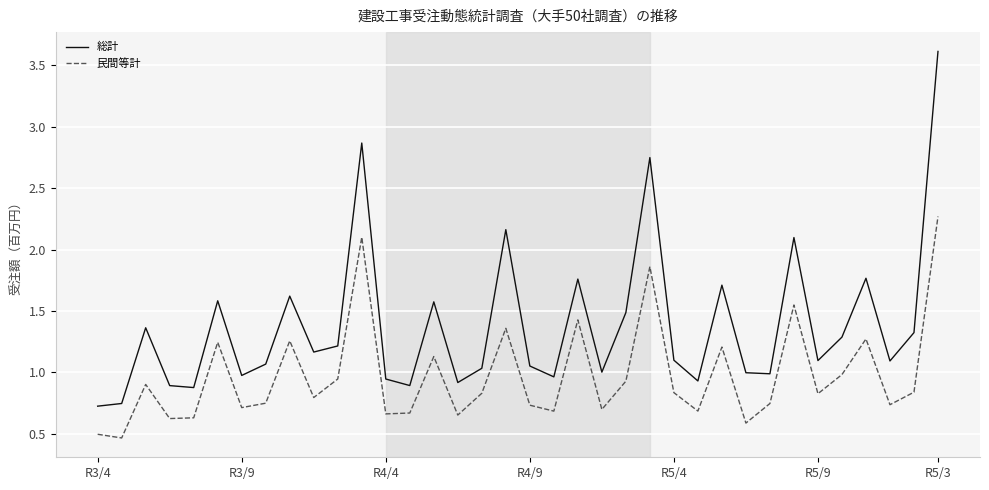

List the series in order of their overall mean, highest first.

総計, 民間等計